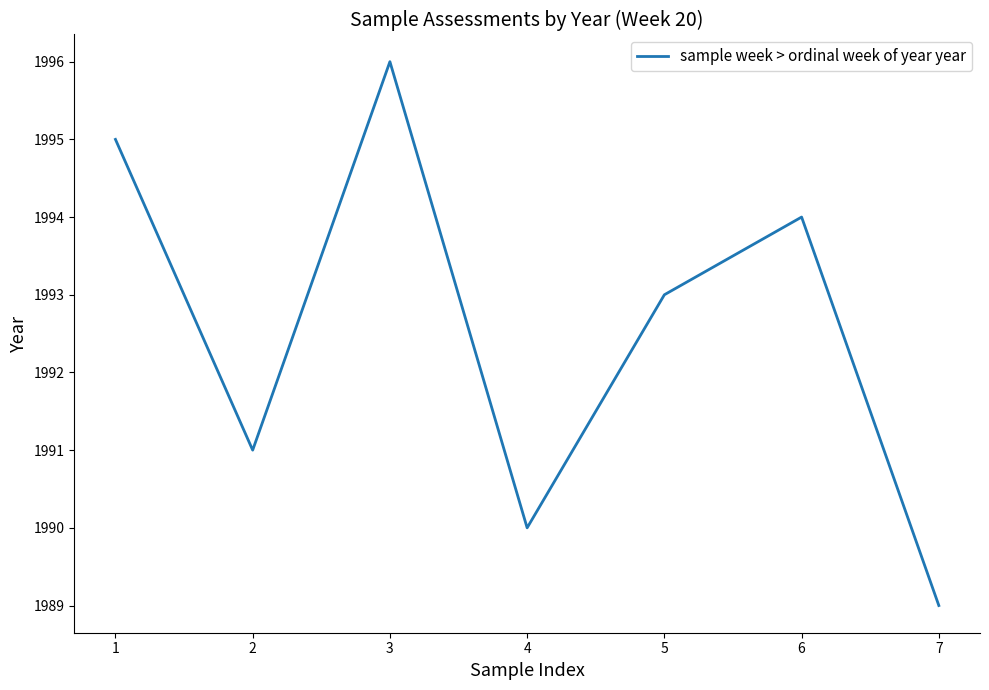

What is the average value?

1993